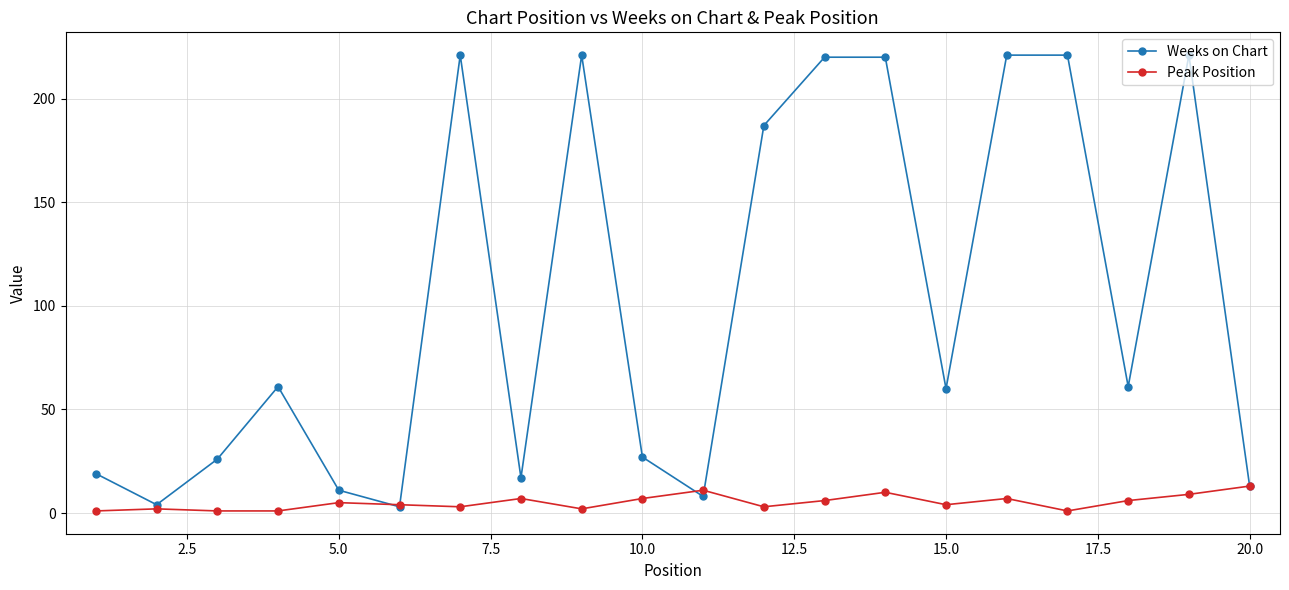

Does the chart display data point markers on the line(s)?

Yes